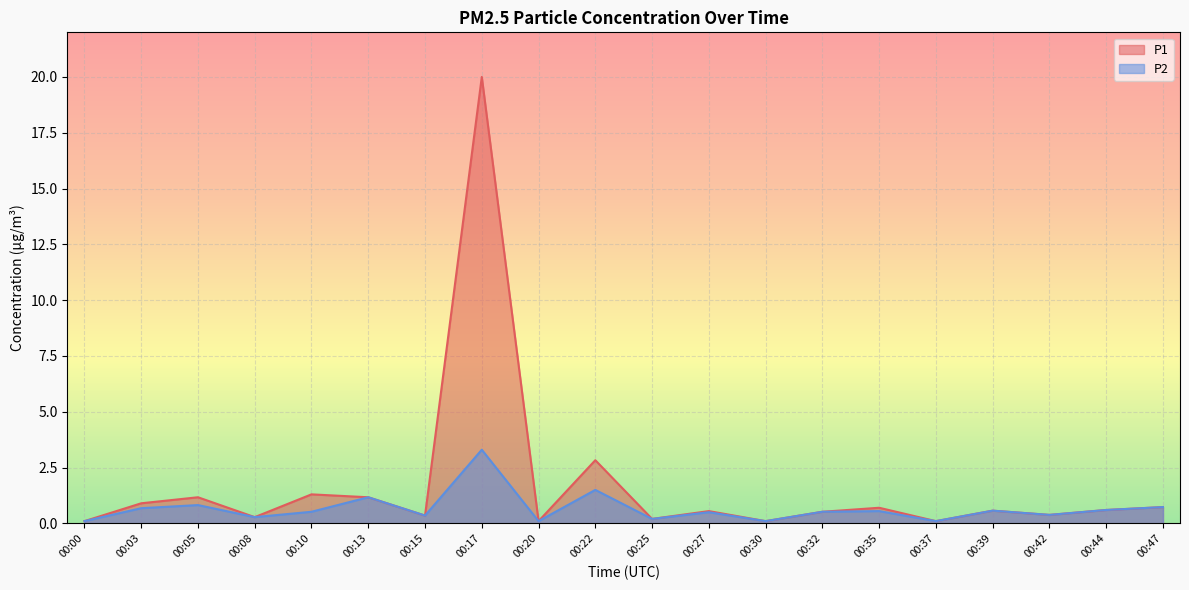

What is the value of the P1 point at the 14th from the left?

0.5